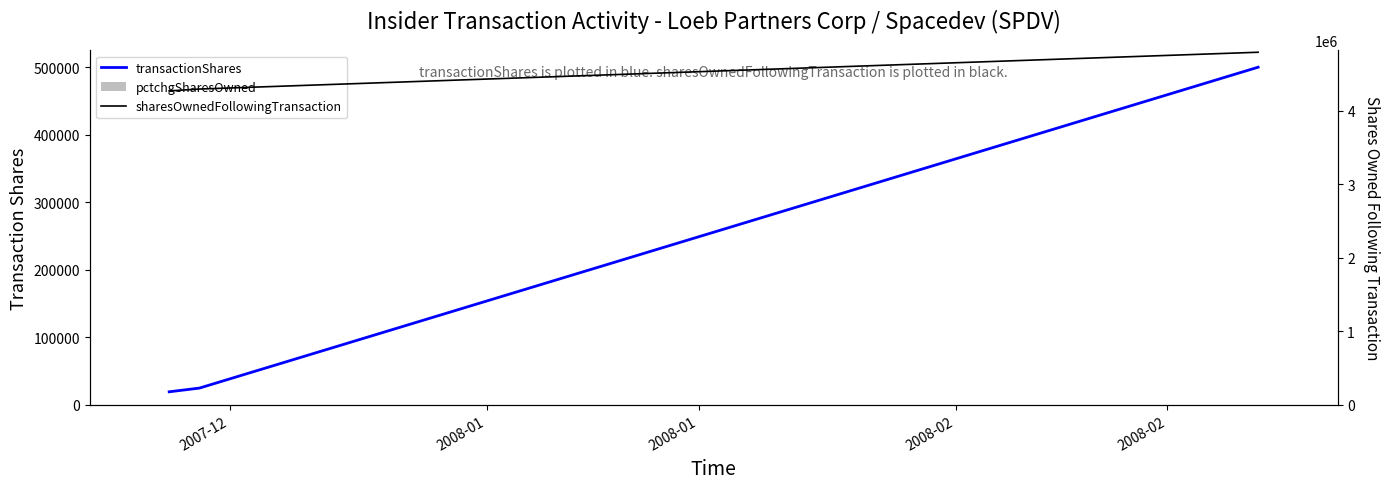

Which series has the widest spread of values?

sharesOwnedFollowingTransaction